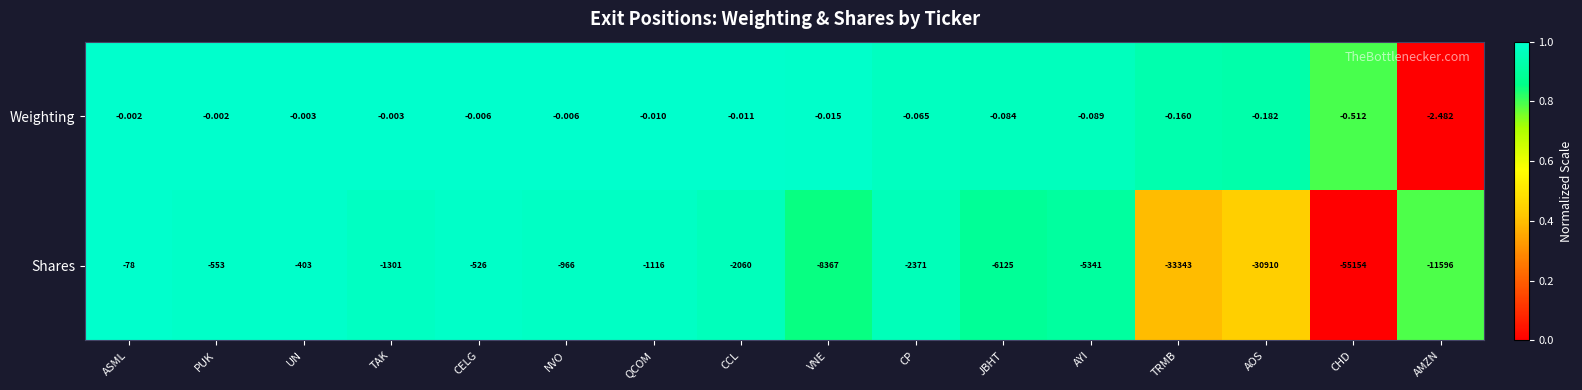

At which category is the sum across all series the highest?

ASML